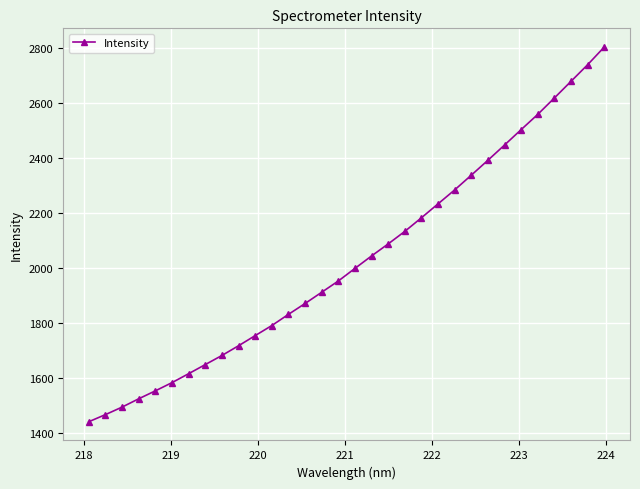

What is the difference between the second highest and second lowest values?

1272.7